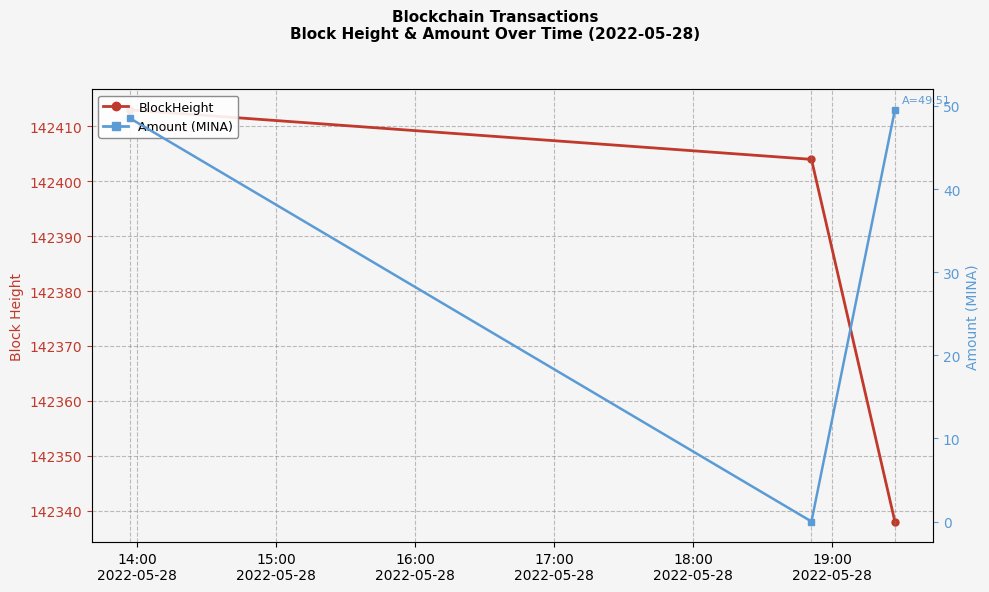

Rank the series by their maximum value, from lowest to highest.

Amount (MINA), BlockHeight